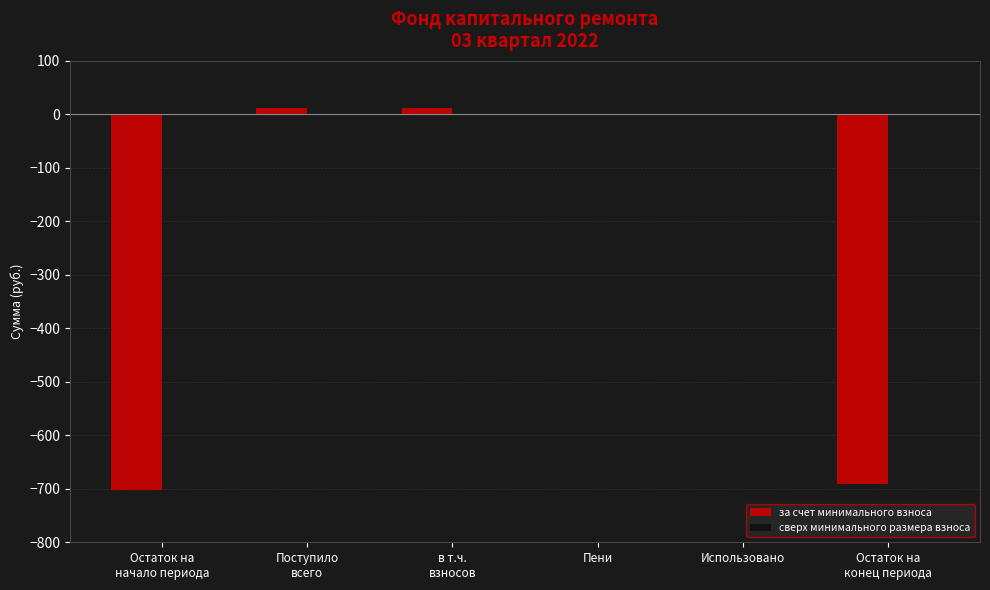

How many series are shown in this chart?

1